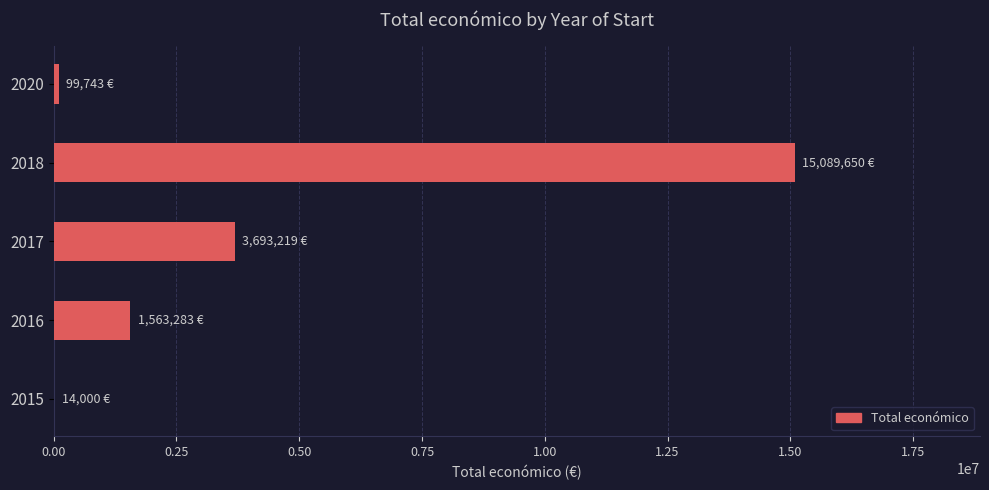

What is the sum of all values?

20459895